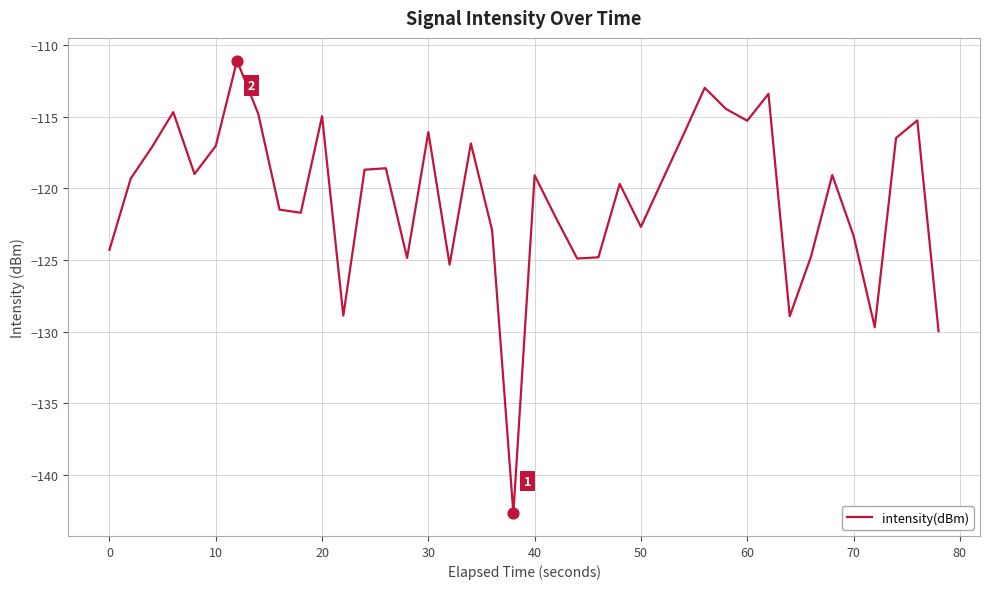

What is the greatest value displayed?

-111.1